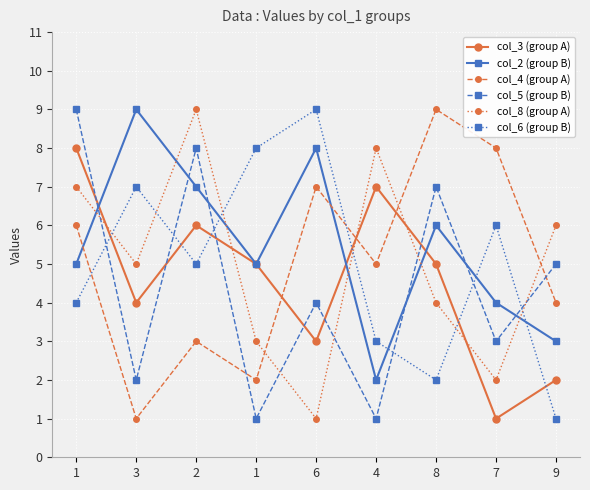

Where does the col_2 (group B) series first go above 5?

3